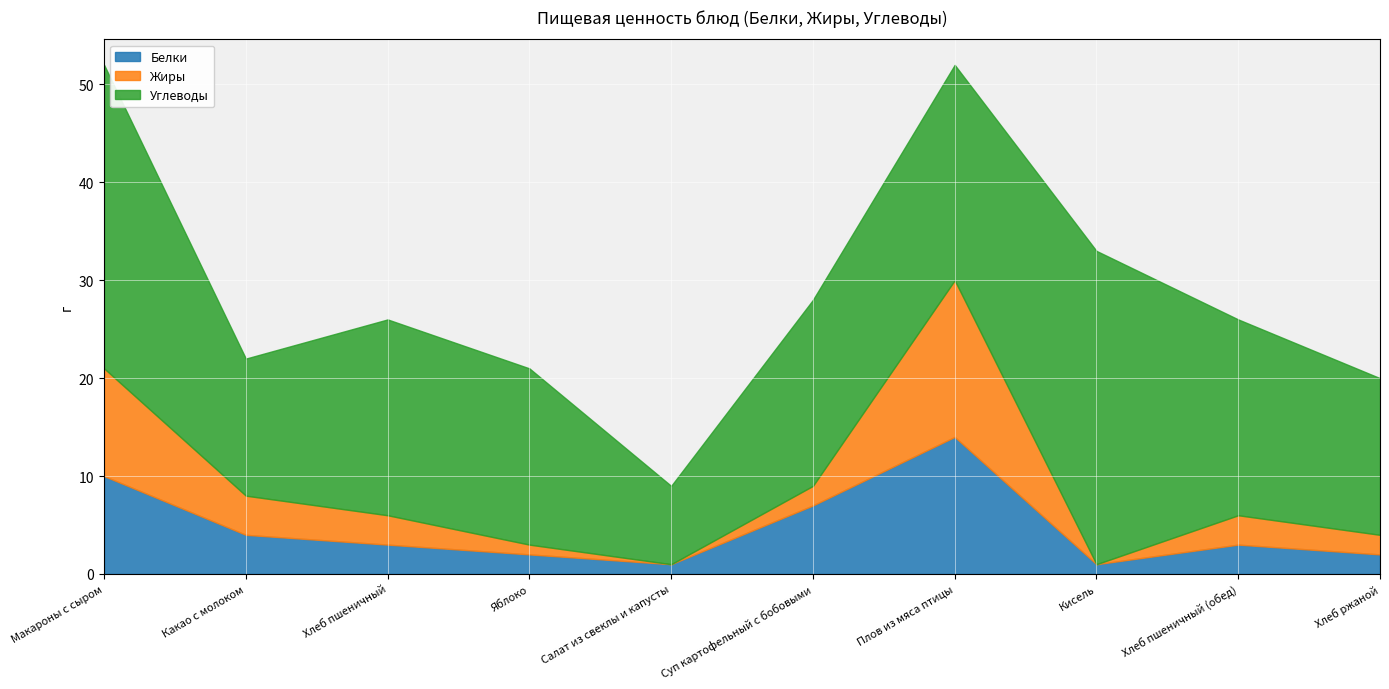

At how many categories does at least one series exceed 26?

2